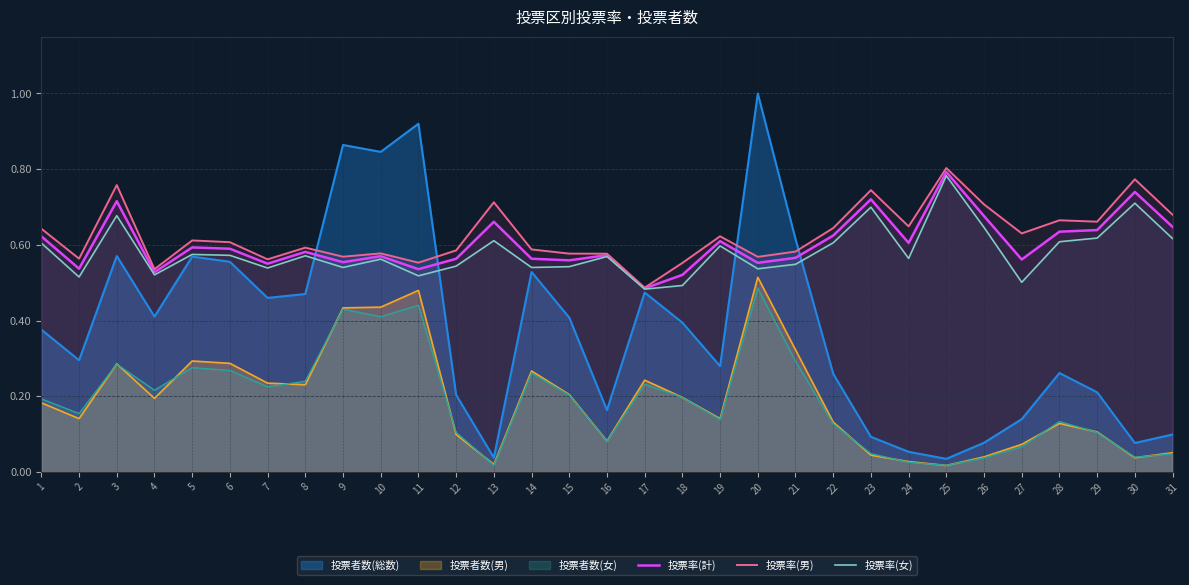

Rank the series at 28 from highest to lowest value.

投票率(男), 投票率(計), 投票率(女)